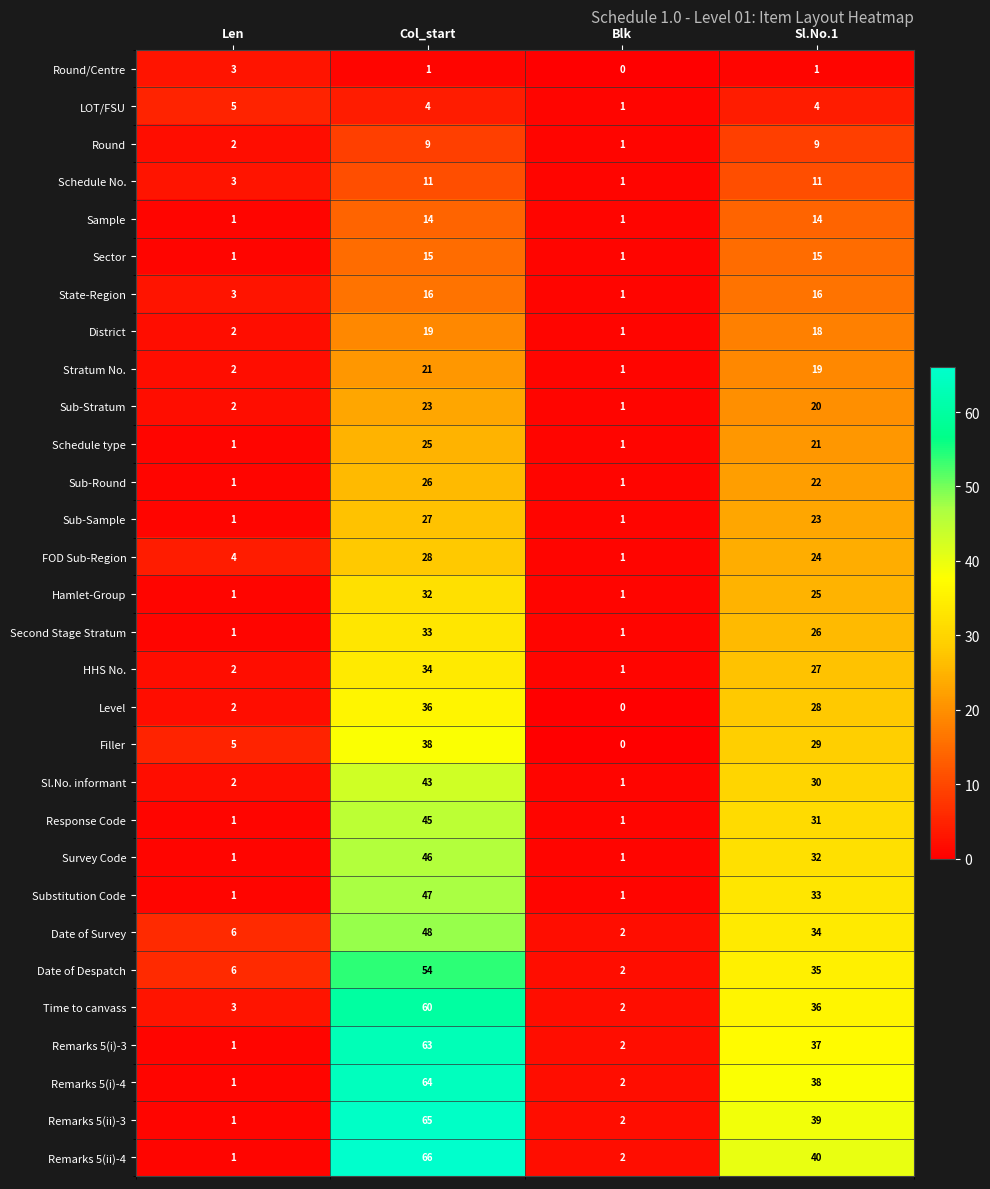

At which label does Sub-Sample first exceed 23?

Col_start